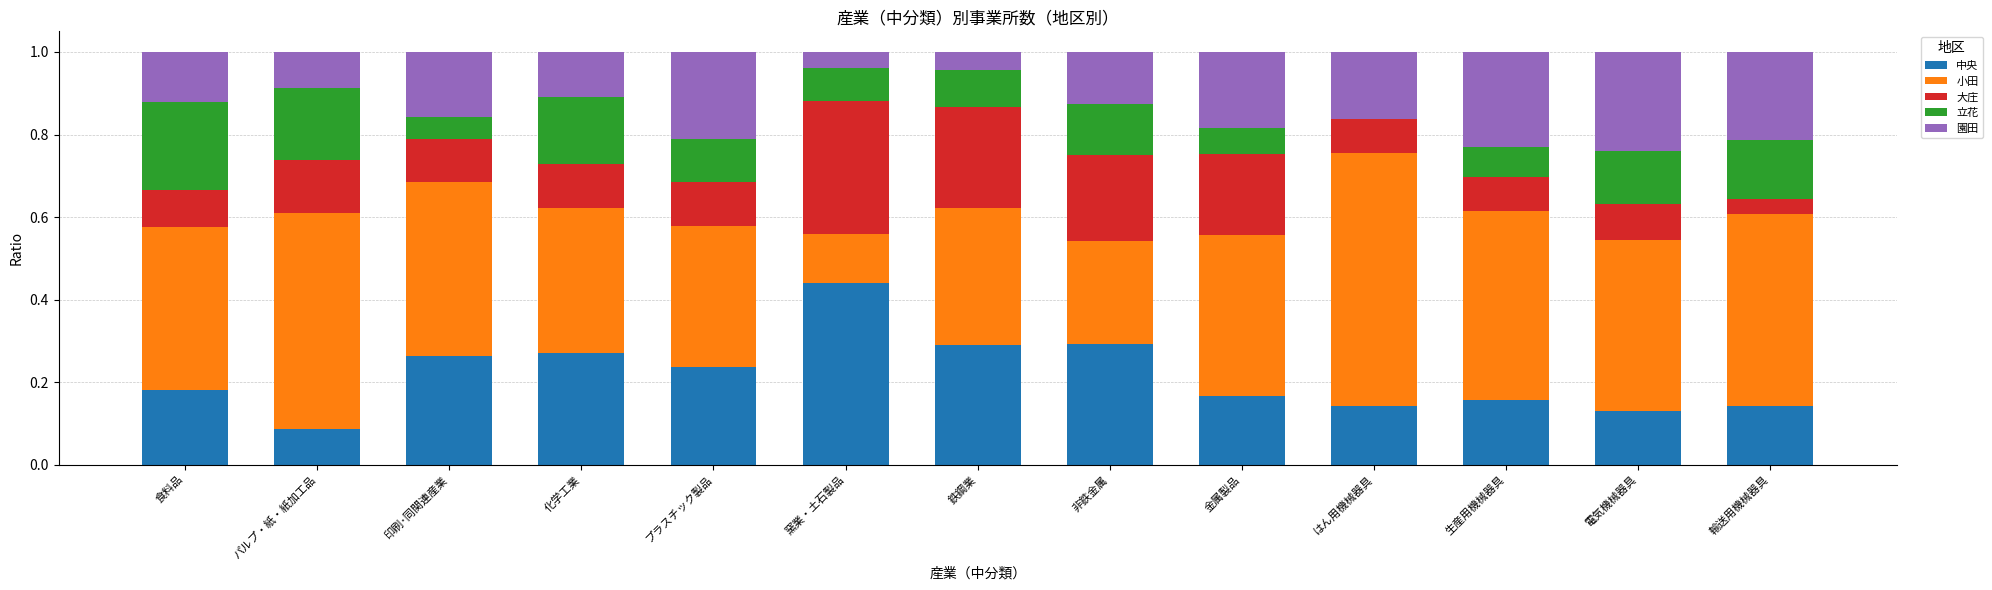

The 中央 series shows 0.1 at 印刷･同関連産業. True or false?

False